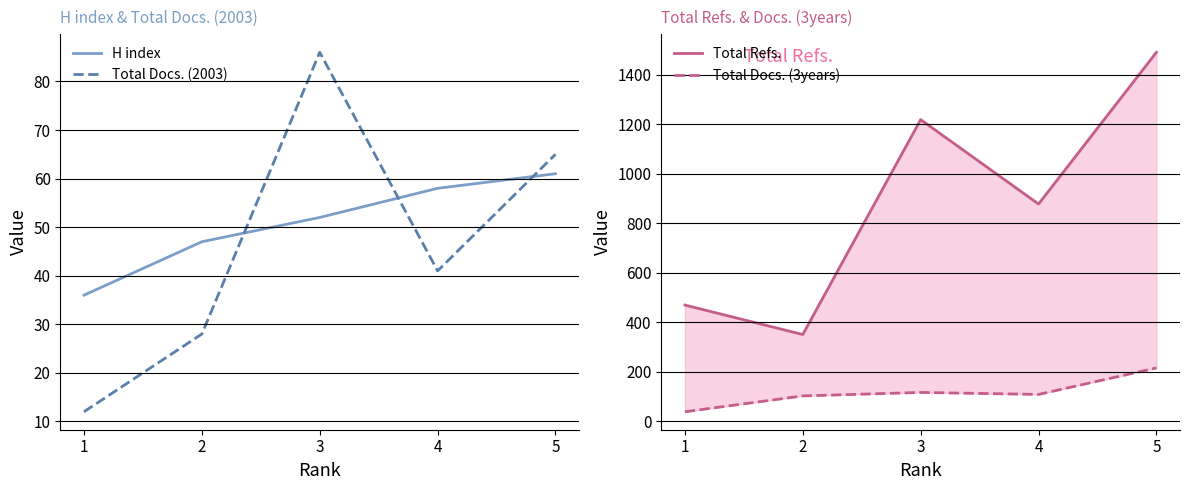

Reading left to right, list all the values displayed in this chart.

H index: 1=36	2=47	3=52	4=58	5=61
Total Docs. (2003): 1=12	2=28	3=86	4=41	5=65
Total Refs.: 1=469	2=350	3=1218	4=877	5=1490
Total Docs. (3years): 1=38	2=102	3=116	4=108	5=215